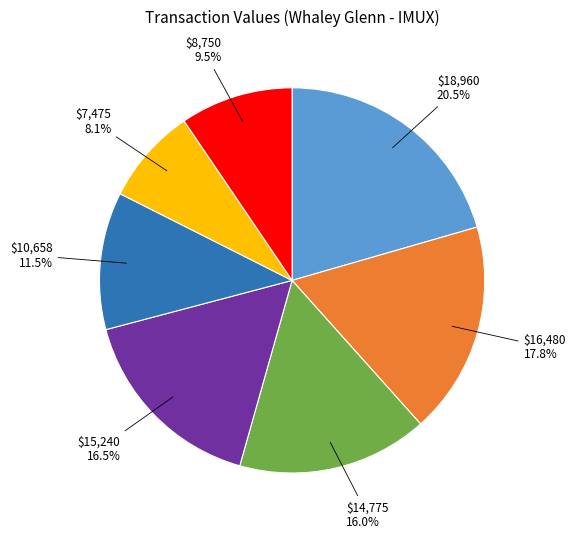

Is there a majority slice in this chart?

No